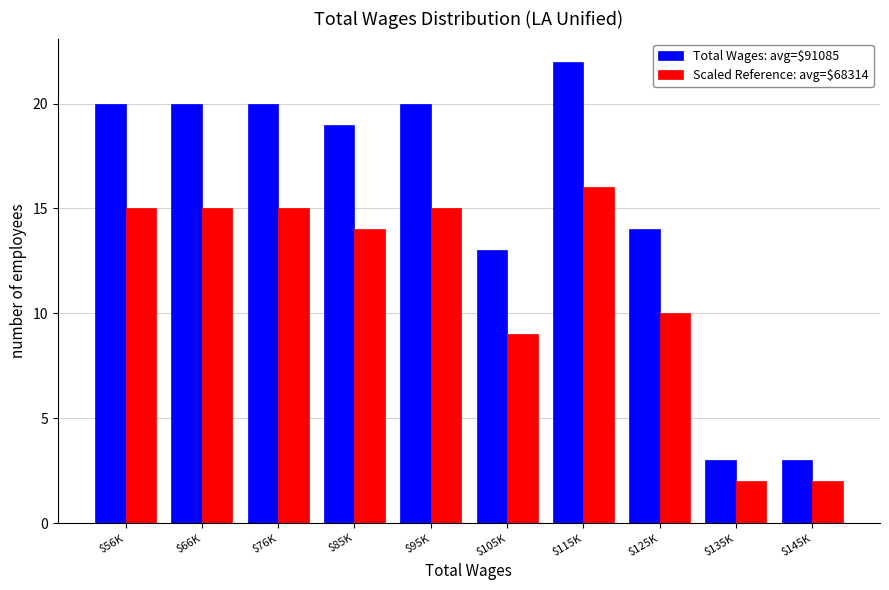

Reading right to left, transcribe all the data shown in this chart.

Total Wages: avg=$91085: 3	3	14	22	13	20	19	20	20	20
Scaled Reference: avg=$68314: 2	2	10	16	9	15	14	15	15	15